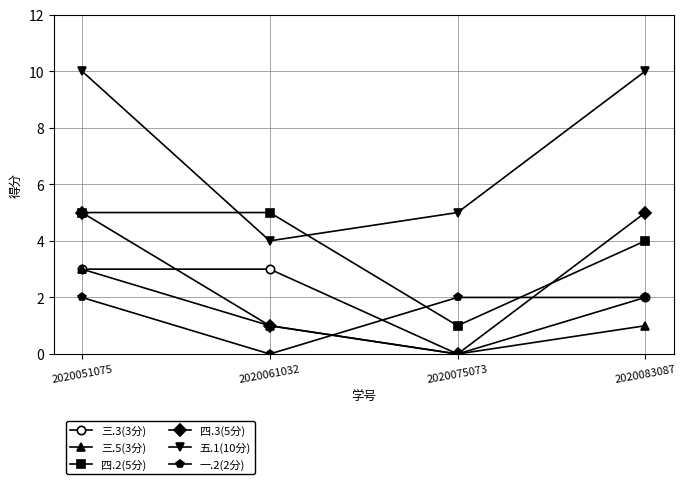

Does the chart have visible grid lines?

Yes